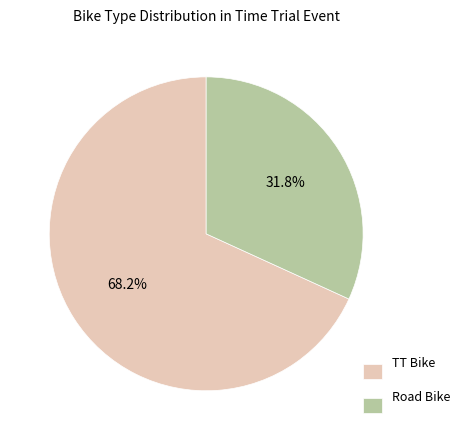

To the nearest percent, what is the difference between the Road Bike and TT Bike slice percentages?

36%